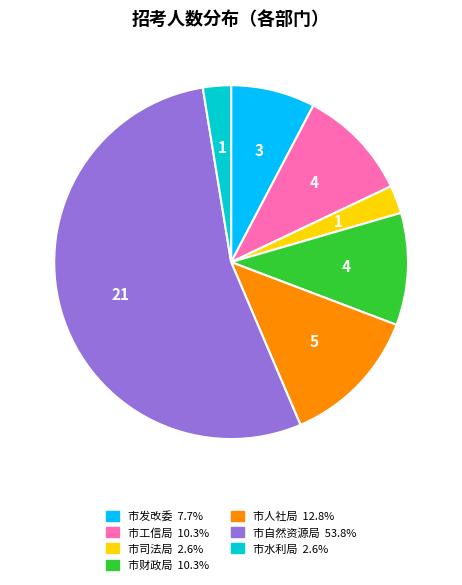

Does any single category account for the majority?

Yes